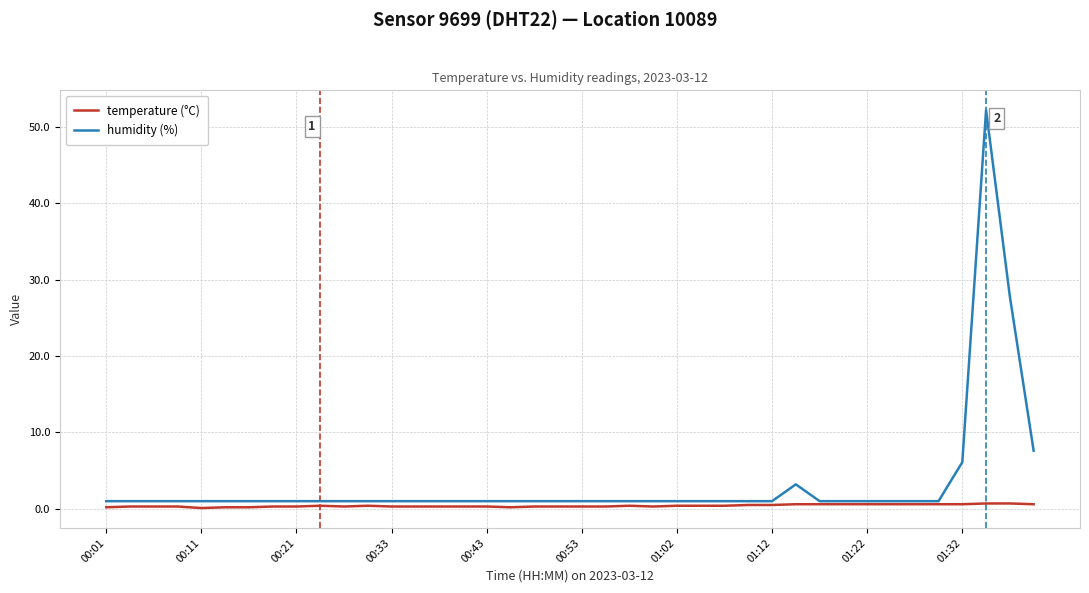

Which series has the largest range (max minus min)?

humidity (%)